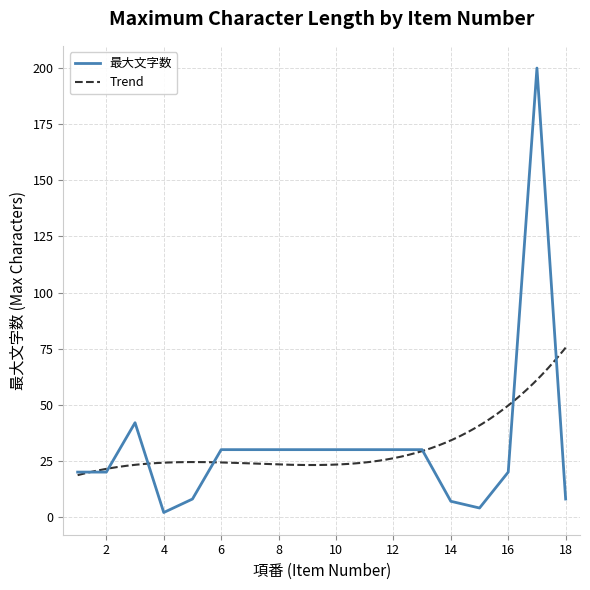

At which category does the chart reach its peak across all series?

17